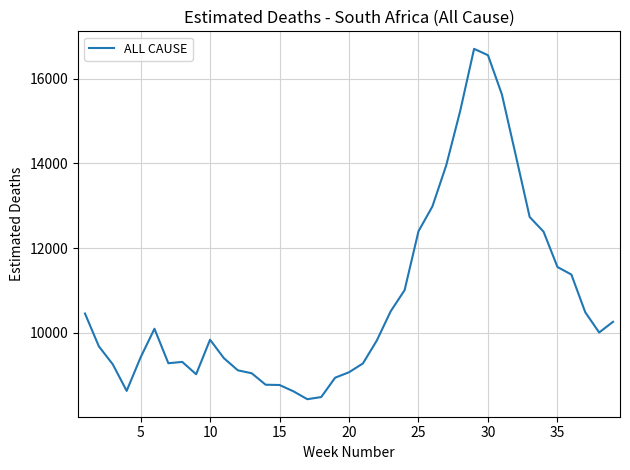

Count the number of data series in this chart.

1